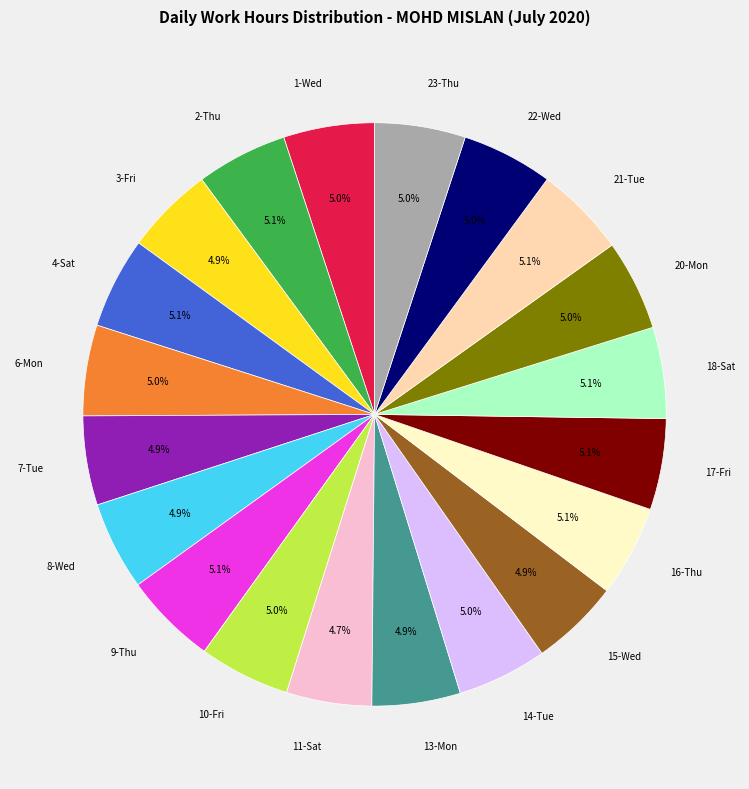

What percentage do 11-Sat and 4-Sat together represent?

9.8%